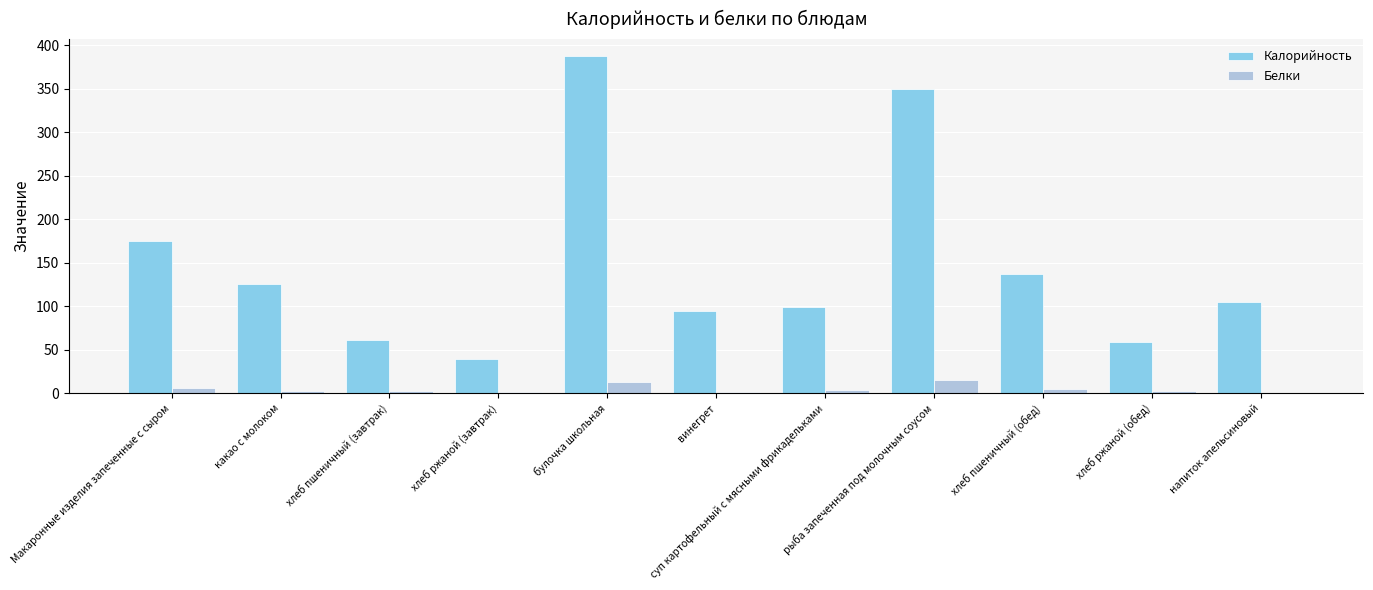

Which series changed the most between хлеб ржаной (завтрак) and хлеб пшеничный (обед)?

Калорийность